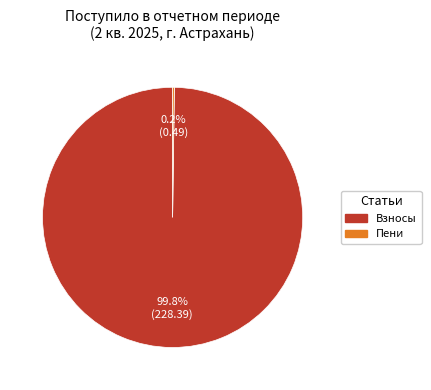

Is there any slice that represents more than half of the pie?

Yes